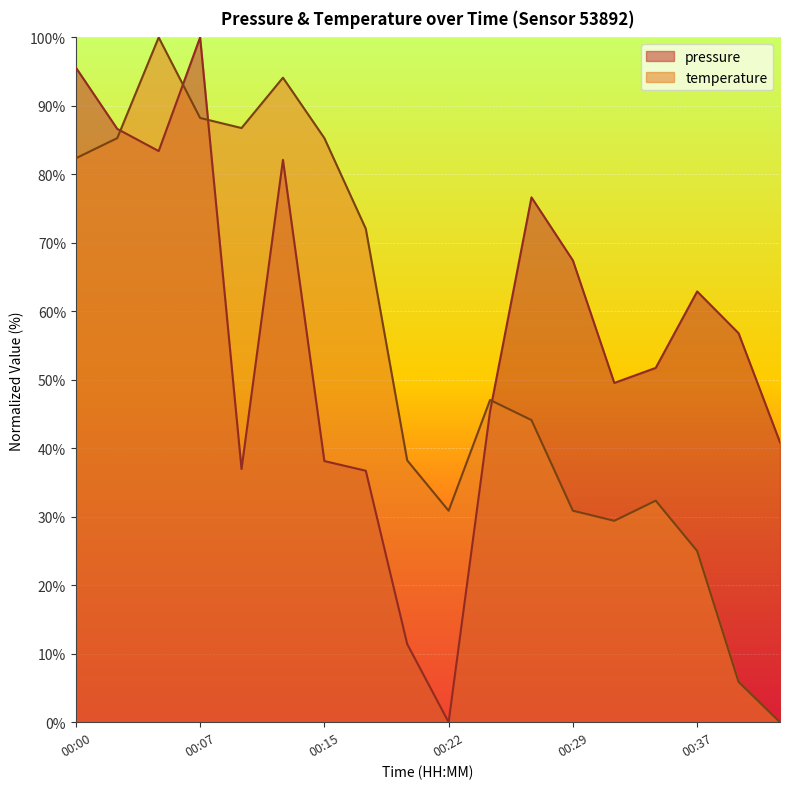

How many lines are shown in the chart?

2